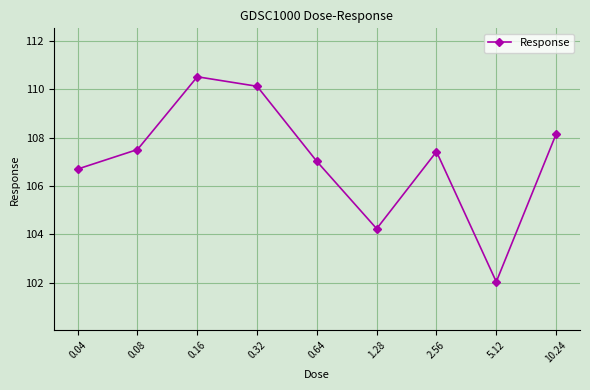

Reading right to left, extract all data points from this chart.

10.24=108.1	5.12=102.0	2.56=107.4	1.28=104.2	0.64=107.0	0.32=110.1	0.16=110.5	0.08=107.5	0.04=106.7